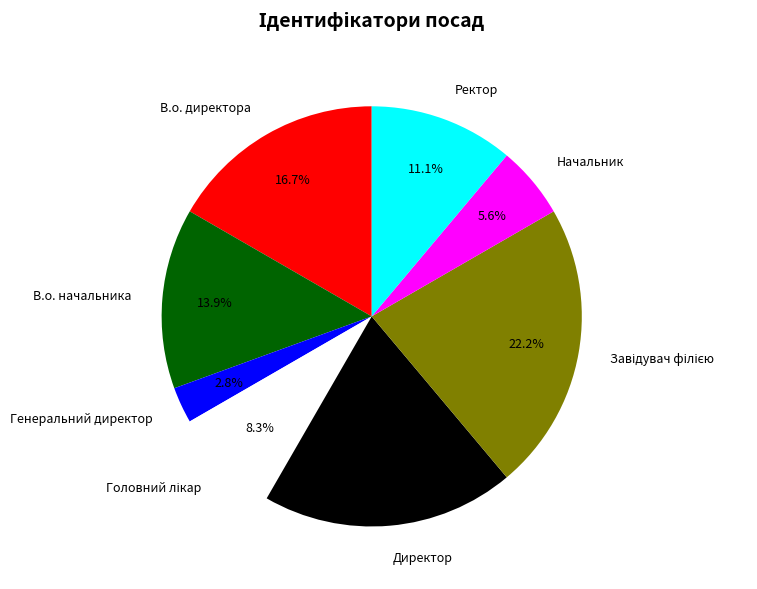

To the nearest percent, what is the difference between the В.о. директора and Начальник slice percentages?

11%